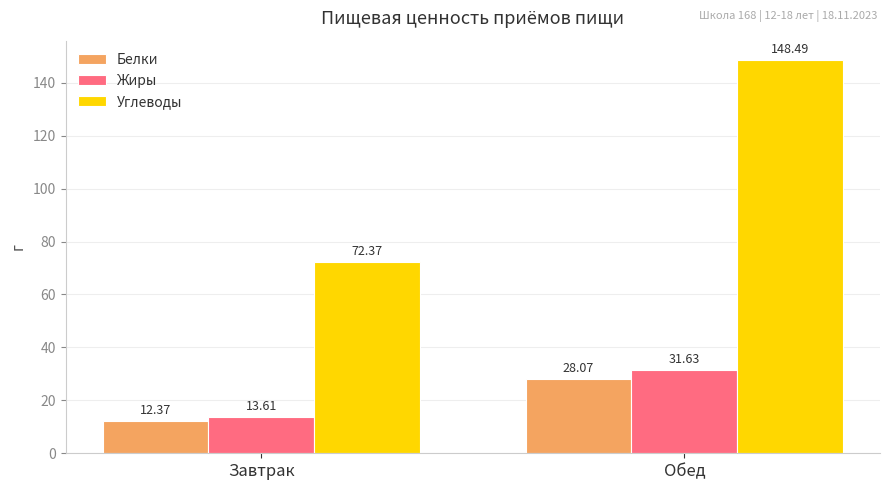

Does the chart contain any negative values?

No